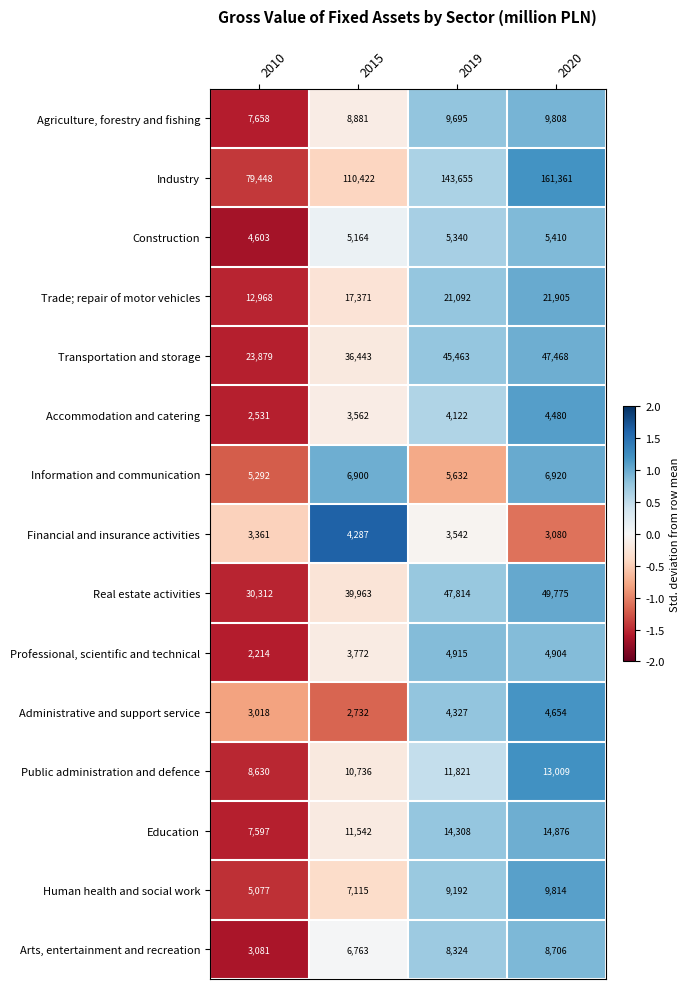

True or false: Real estate activities has a value of 30312 at 2010.

True